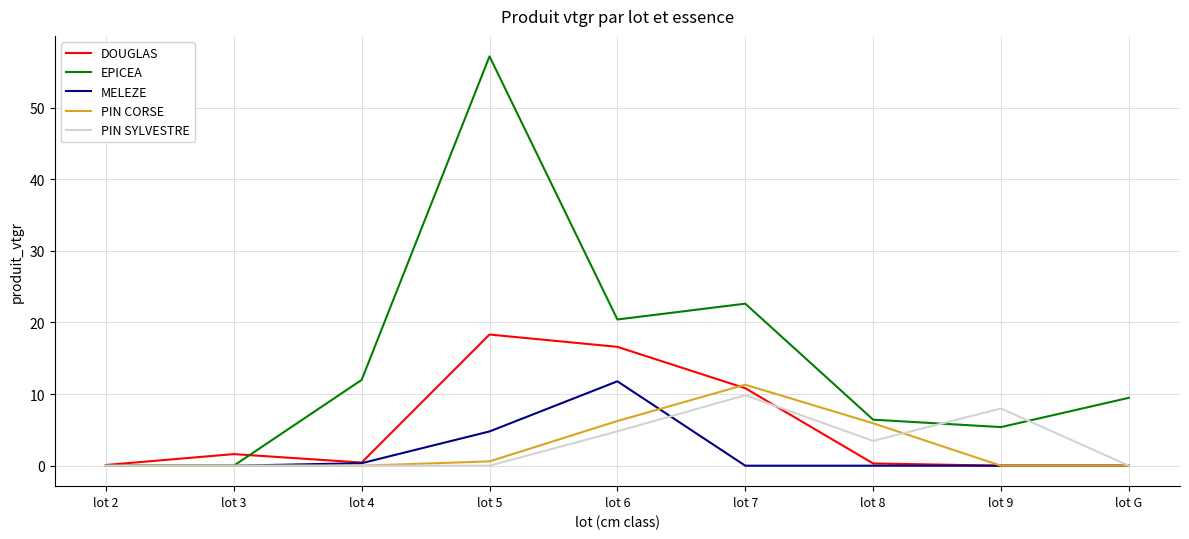

Where is the first local maximum for EPICEA?

lot 5